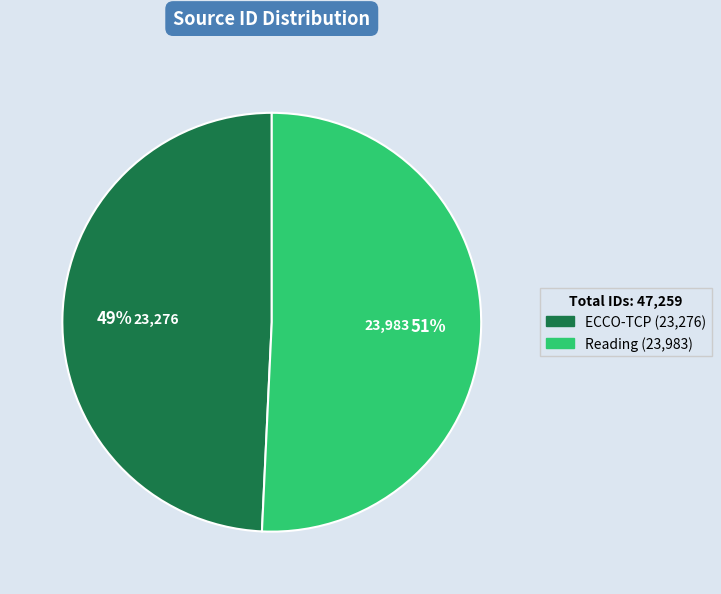

True or false: ECCO-TCP accounts for 35% of the total.

False